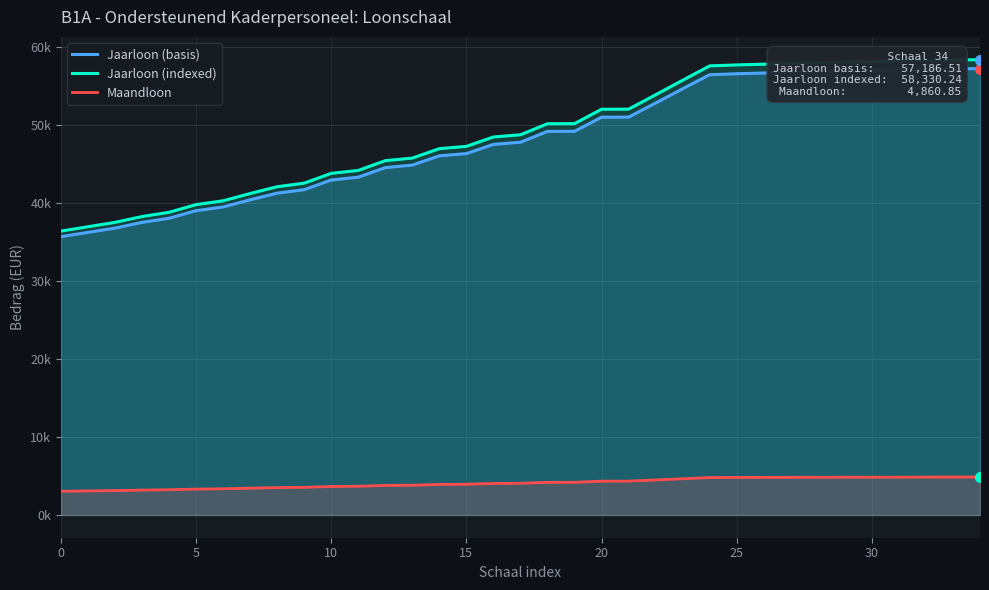

True or false: Jaarloon (basis) and Jaarloon (indexed) cross at least once.

False